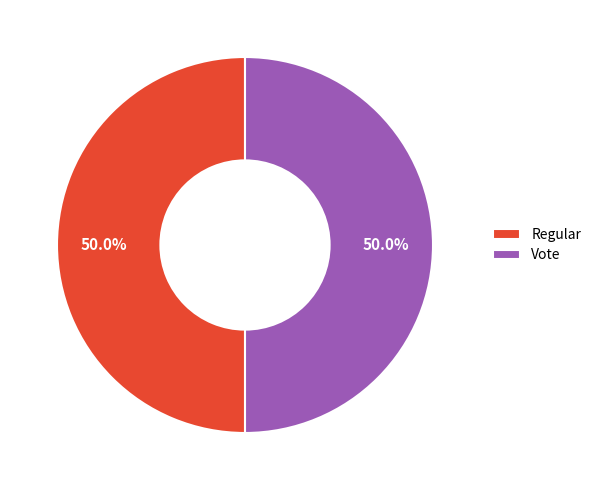

To the nearest percent, what percentage of the pie is Vote?

50%